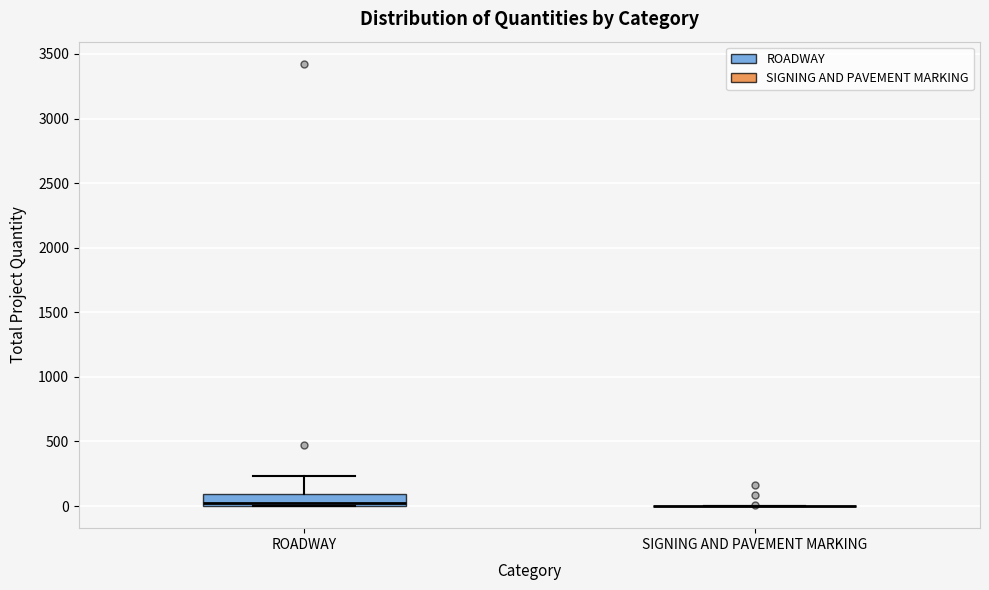

Reading left to right, transcribe this box plot: for each box, give where its median line is, the range the box spans, and where its two whiskers end, as read against the y-axis. The values are not printed on the chart, so give them approximately, as read against the axis.

ROADWAY: median 0 (just above the box's lower edge), box 0 to 100, whiskers 0 to 250
SIGNING AND PAVEMENT MARKING: box collapsed to a line at 0, whiskers 0 to 0